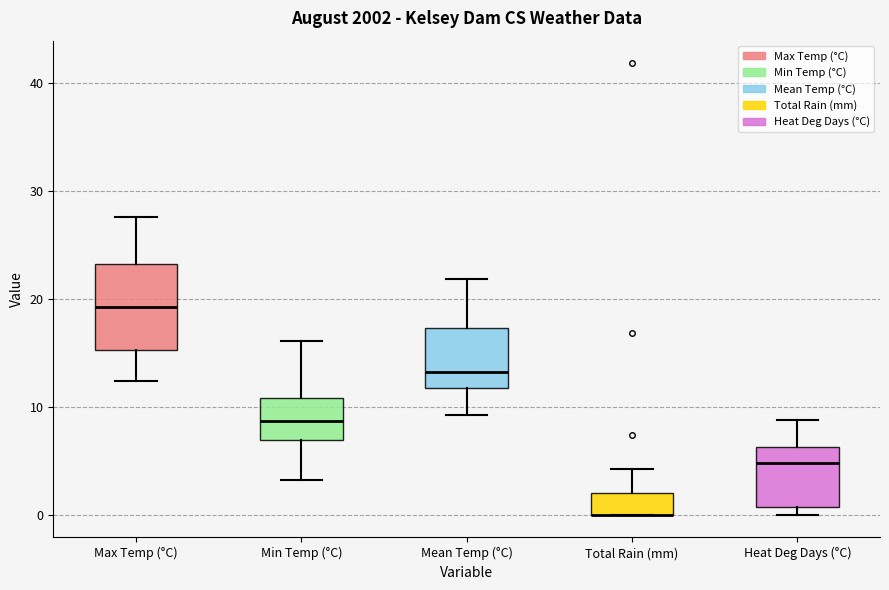

Reading left to right, transcribe this box plot: for each box, give where its median line is, the range the box spans, and where its two whiskers end, as read against the y-axis. The values are not printed on the chart, so give them approximately, as read against the axis.

Max Temp (°C): median 19, box 15 to 23, whiskers 12 to 28
Min Temp (°C): median 9, box 7 to 11, whiskers 3 to 16
Mean Temp (°C): median 13, box 12 to 17, whiskers 9 to 22
Total Rain (mm): median 0 (drawn on the box's lower edge), box 0 to 2, whiskers 0 to 4
Heat Deg Days (°C): median 5, box 1 to 6, whiskers 0 to 9